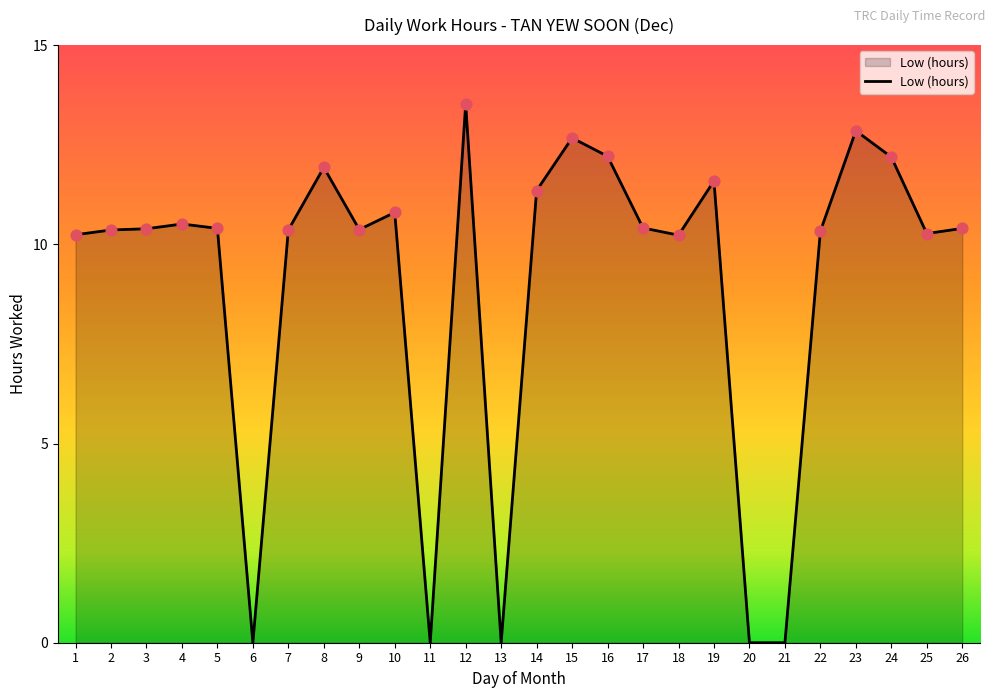

Approximately how many times larger is the value at 16 compared to 10?

1.1